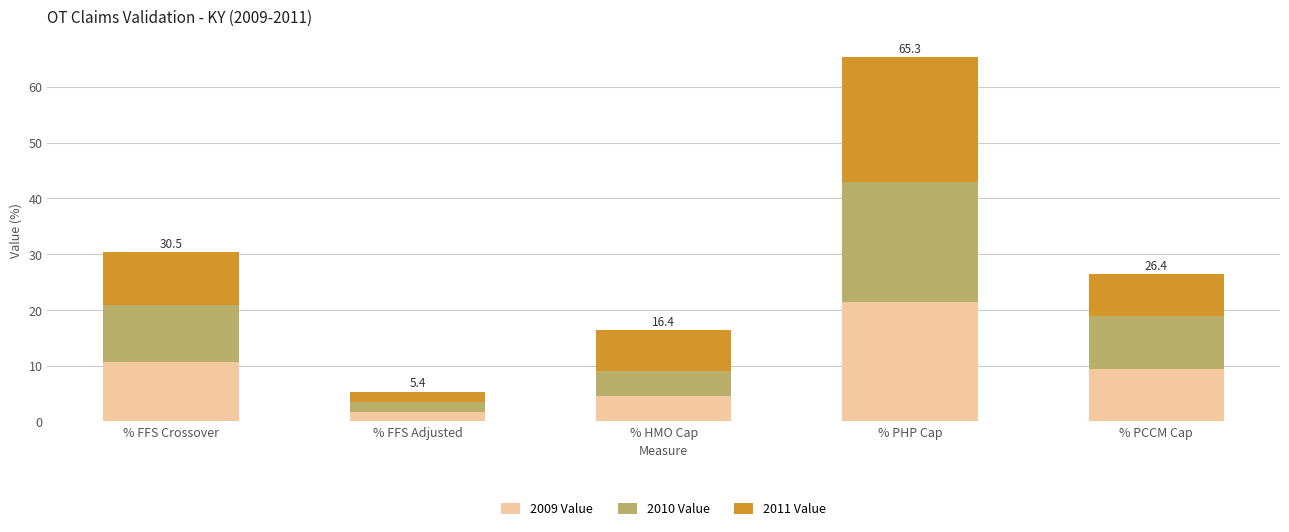

What is the difference between the second highest and minimum values in the 2009 Value series?

9.0